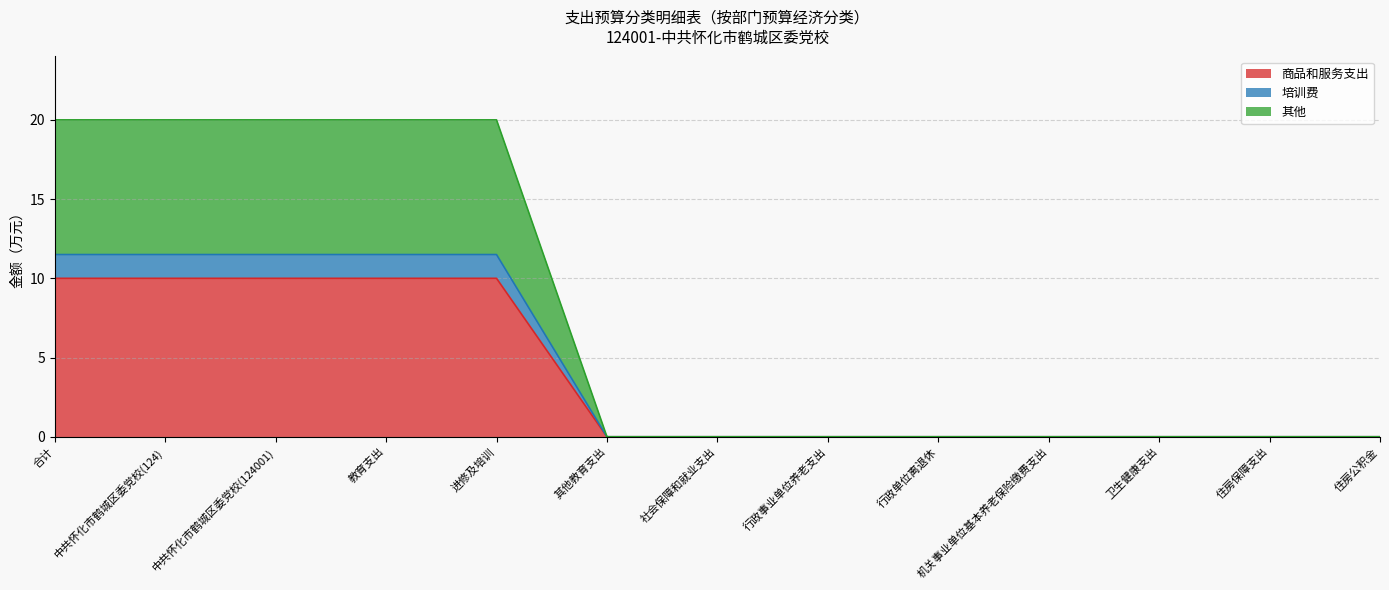

What is the maximum value for 商品和服务支出?

10.0